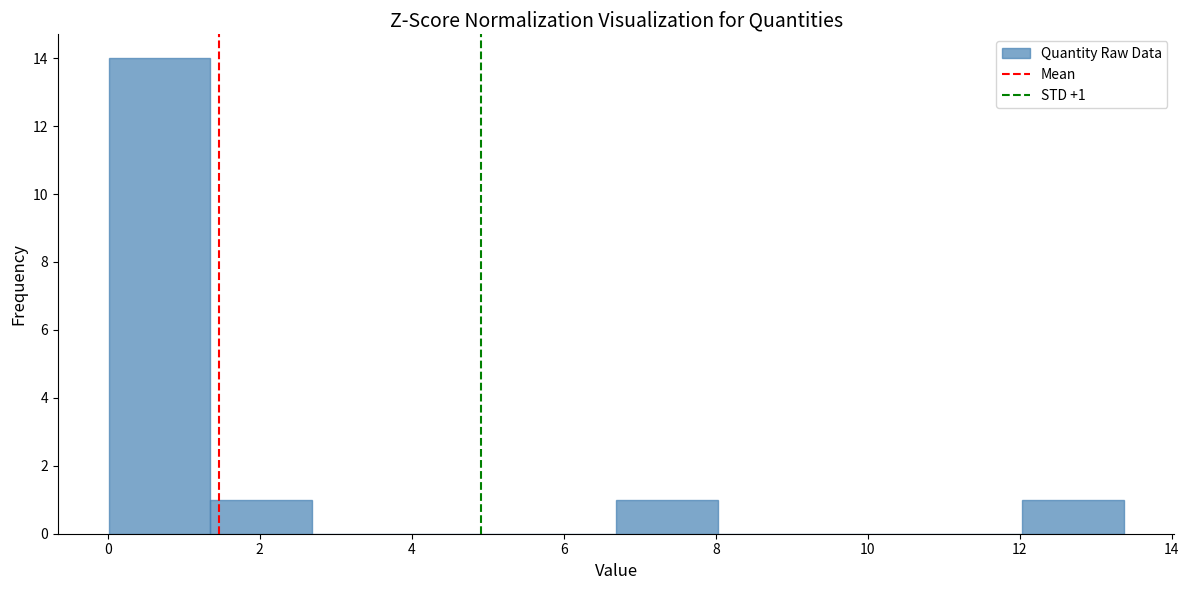

Which range on the x-axis has the tallest bar?

0.0 to 1.4